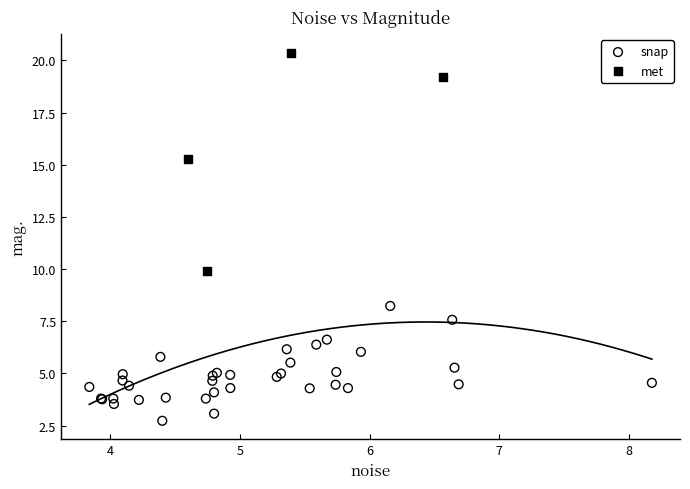

Which series contains the lowest Y value?

snap